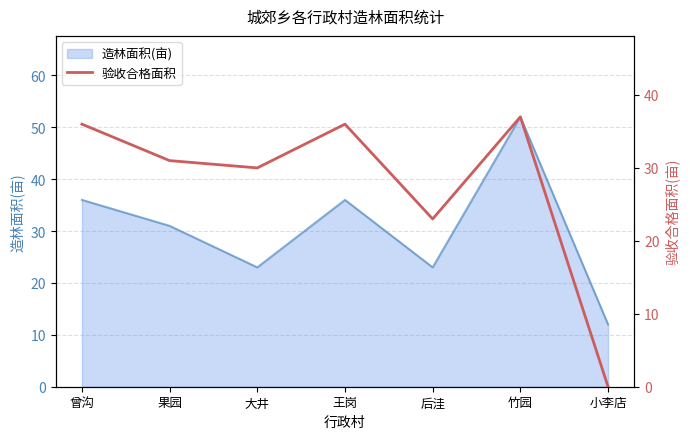

Where is 造林面积(亩) nearest to the value 32?

果园